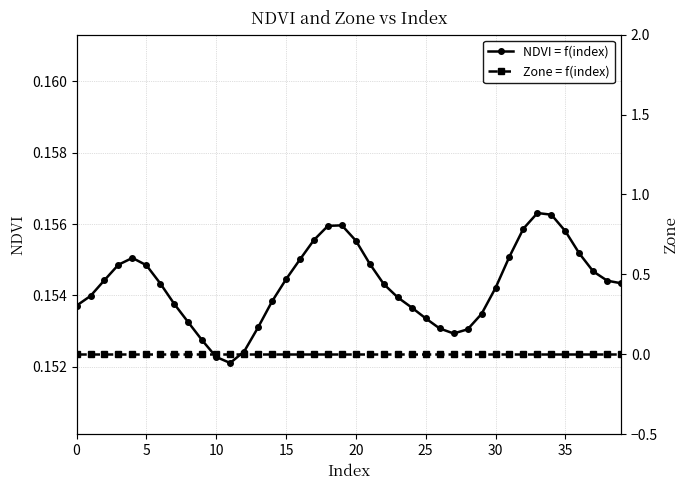

The value of NDVI = f(index) at 36 is 0.2. True or false?

True